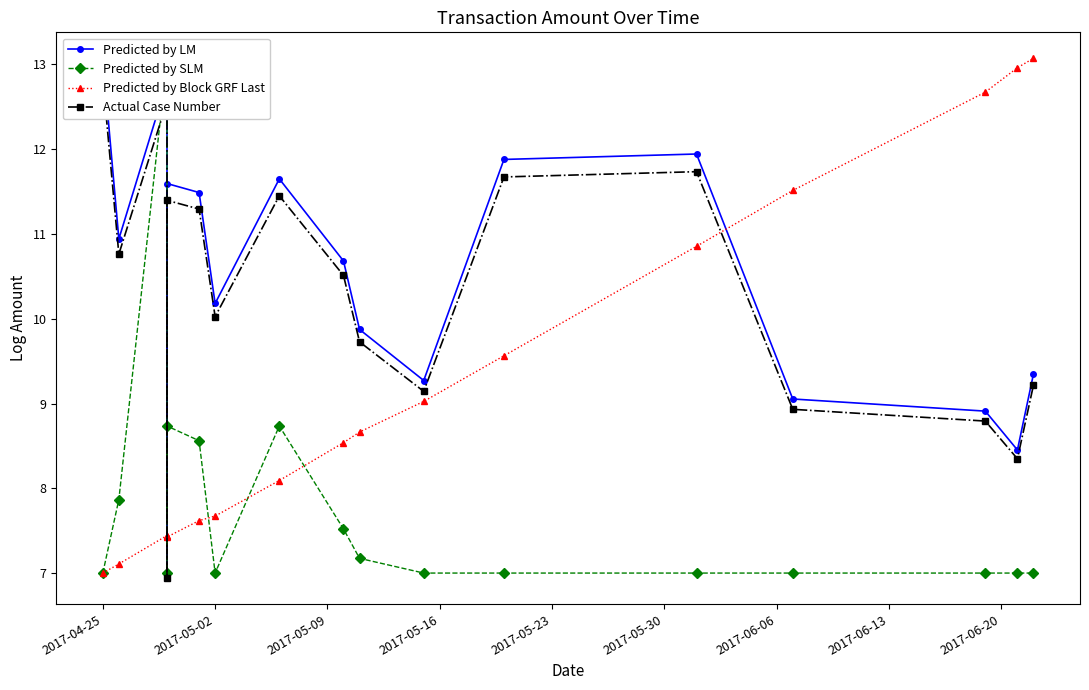

How many interior local valleys does the Predicted by SLM series have?

2